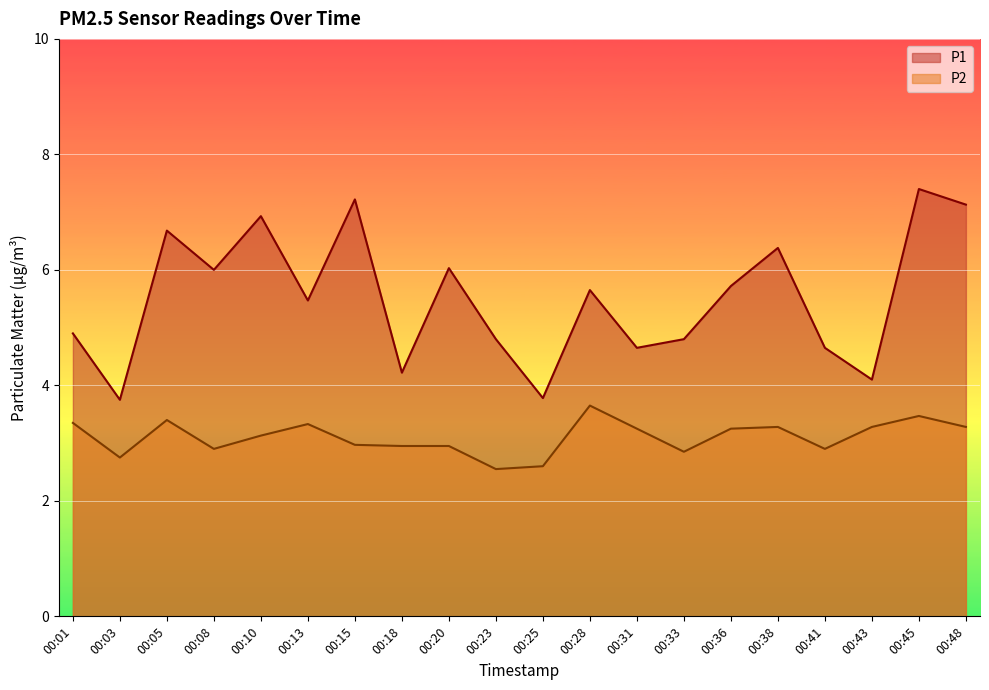

Is it true that P2 equals 1.6 at 00:01?

False